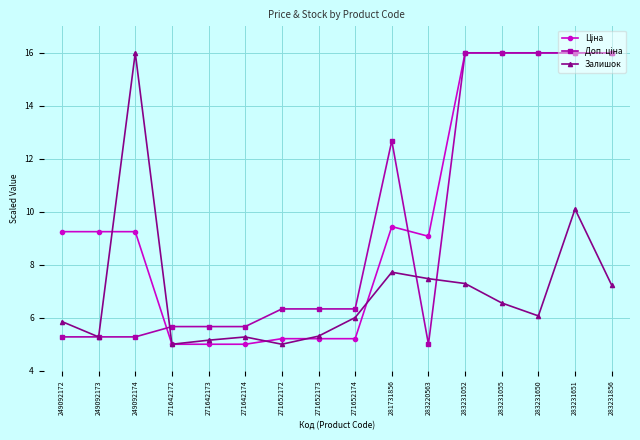

The value of Залишок at 271652174 is 6.0. True or false?

True